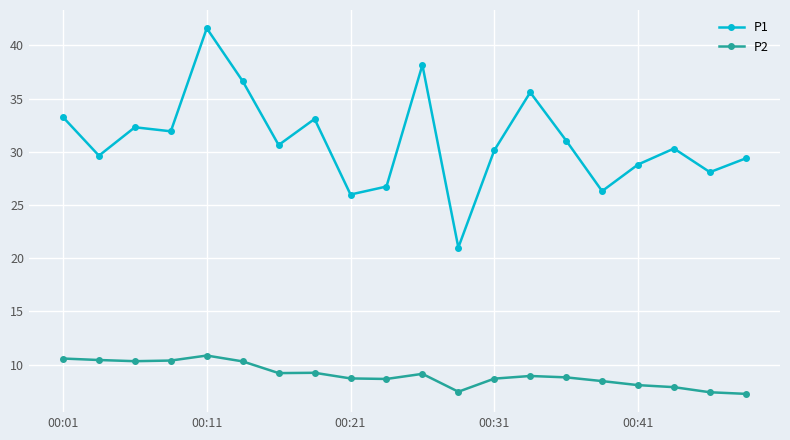

How many data points does each series have?

20